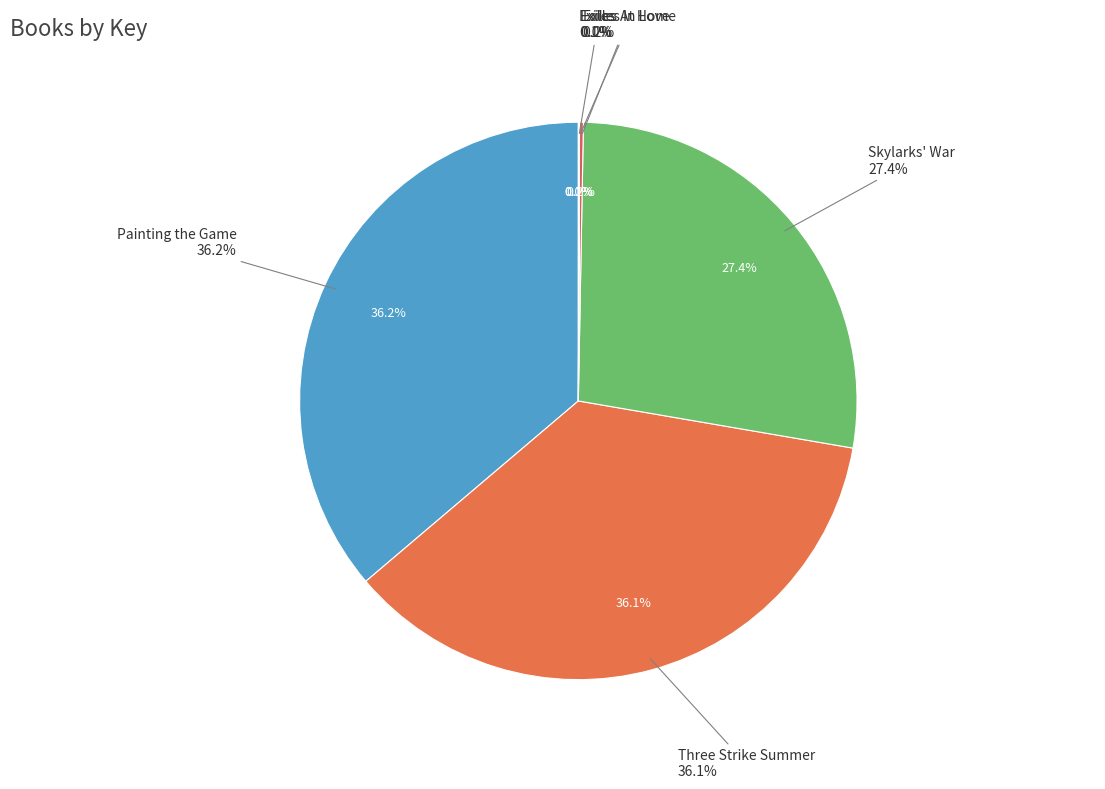

Do Exiles In Love and Exiles together represent more than half of the pie?

No